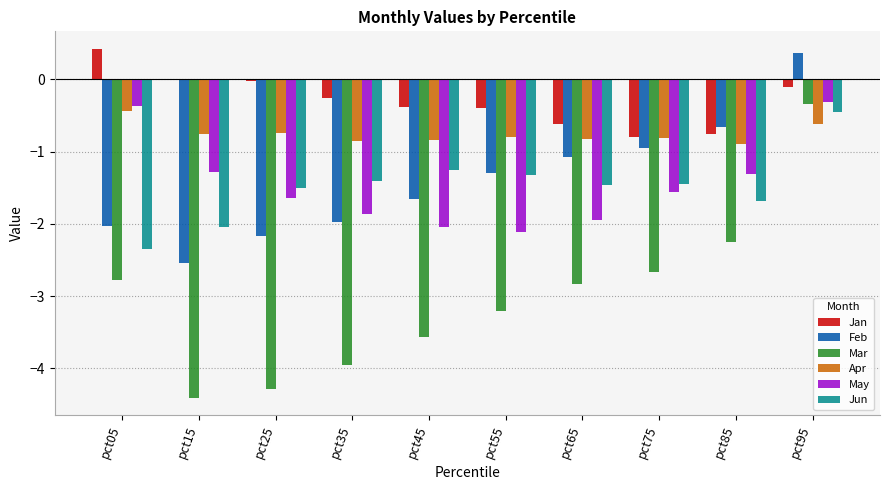

How many distinct data groups are displayed?

6